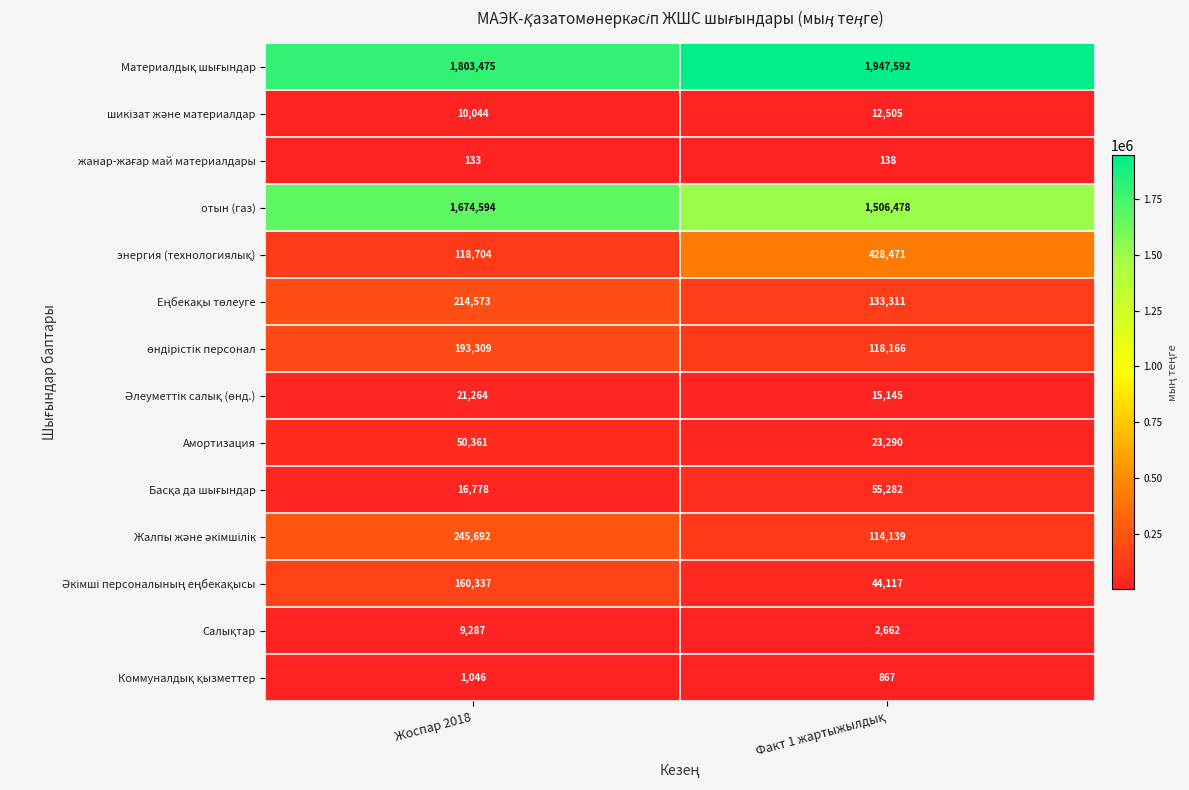

What is the average value of the Амортизация series?

36826